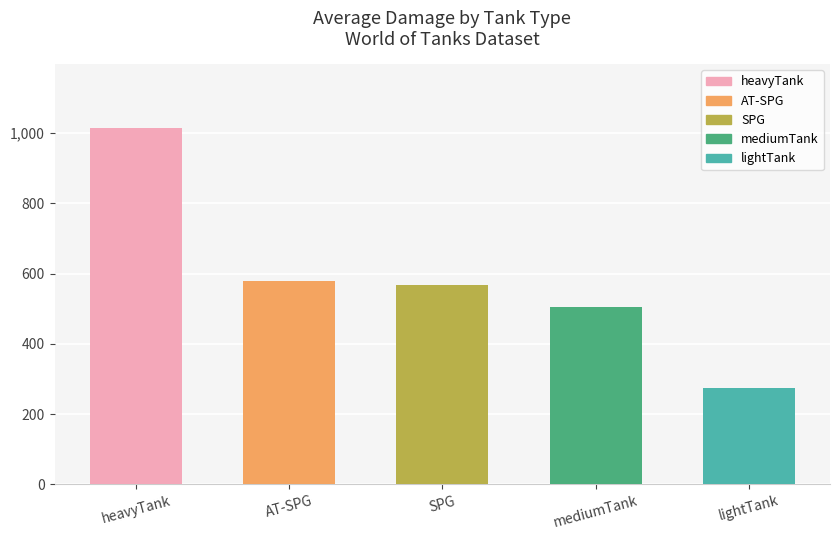

What is the greatest value displayed?

1013.8